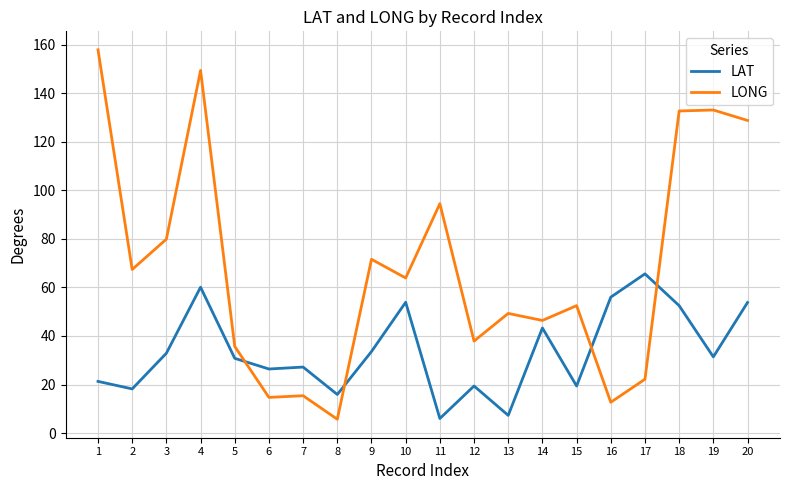

True or false: LAT has a value of 42.7 at 5.

False